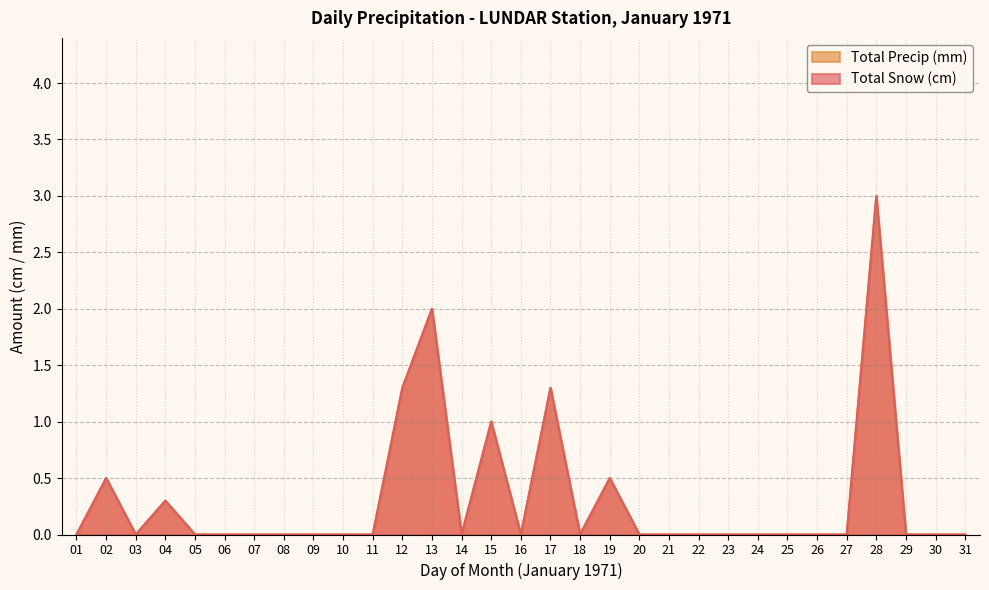

Rank the series by their maximum value, from lowest to highest.

Total Snow (cm), Total Precip (mm)